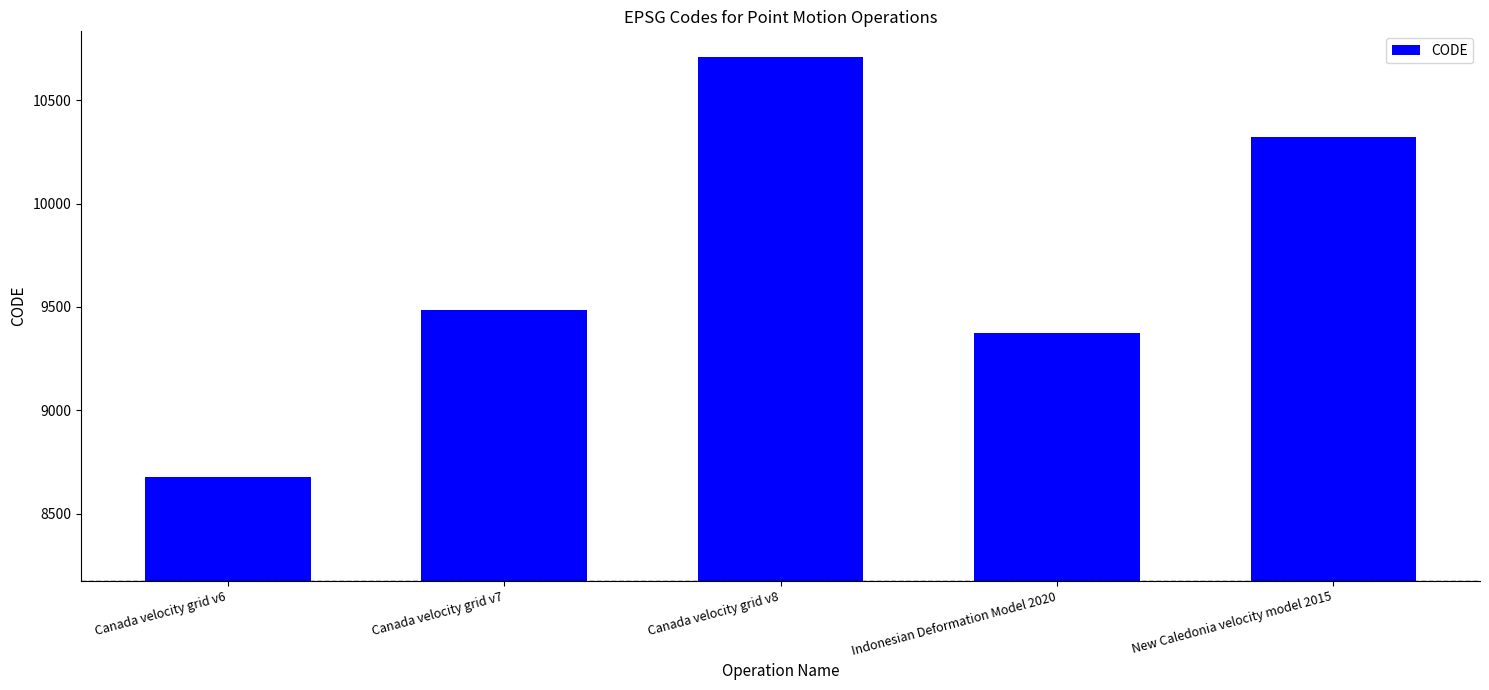

What is the difference between the second highest and minimum values?

1647